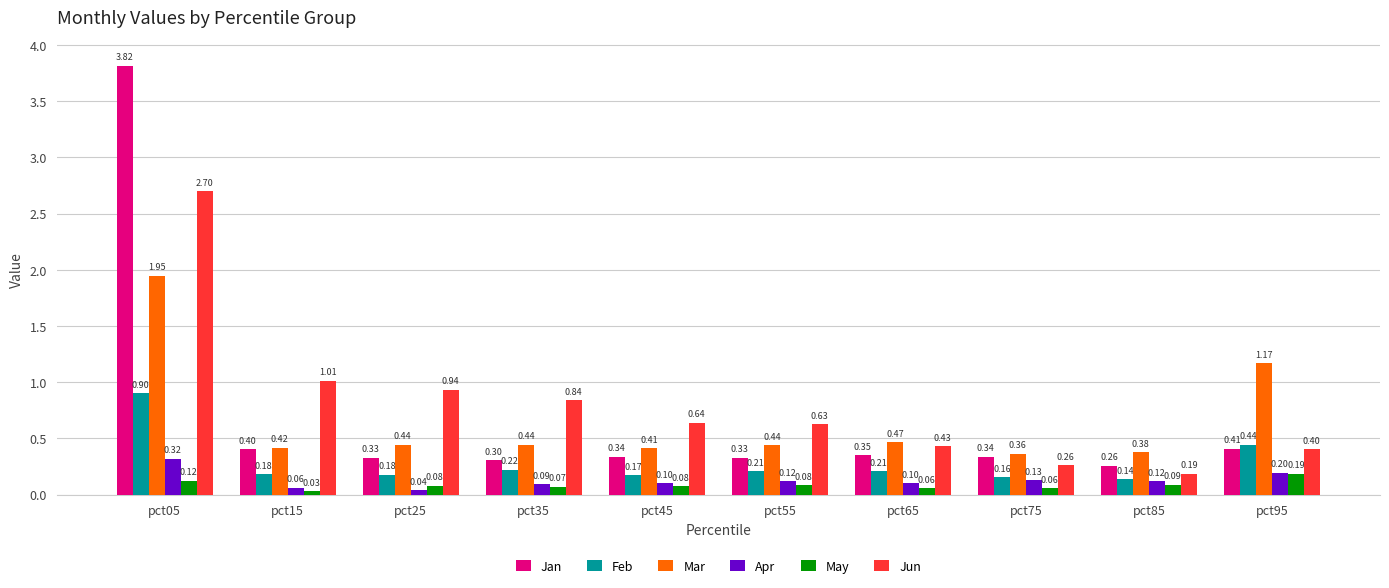

Count the number of data series in this chart.

6